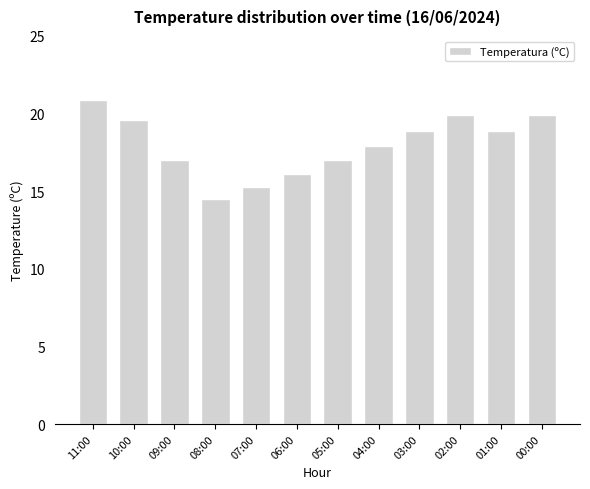

Are the bars grouped side by side (vs. stacked)?

No